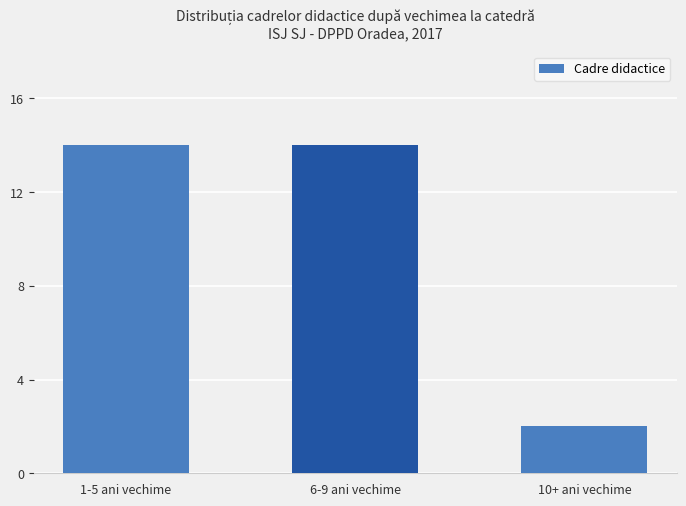

What position from the left is 10+ ani vechime?

3